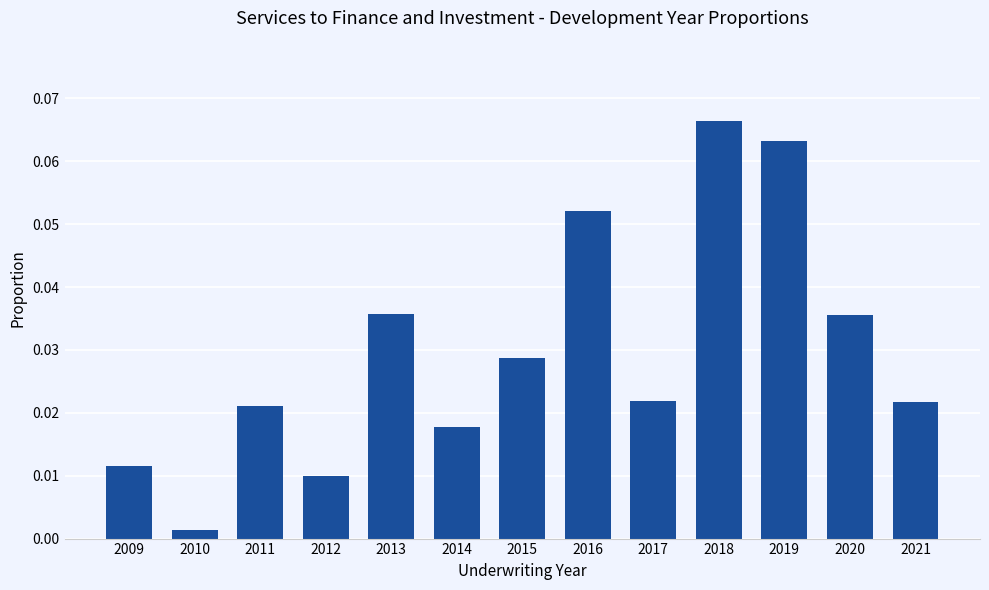

Where is the data nearest to the value 0?

2010